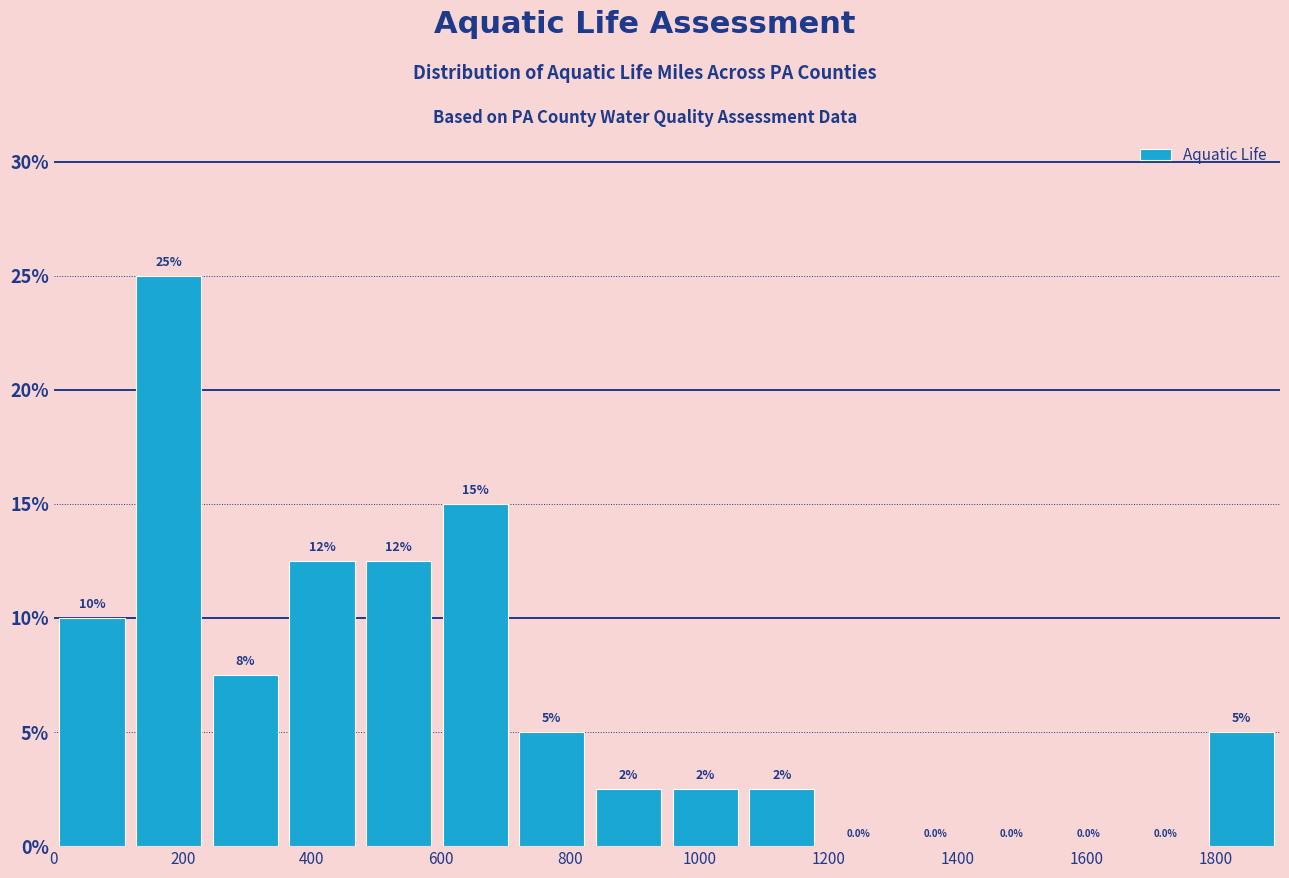

Which range on the x-axis has the tallest bar?

120 to 240